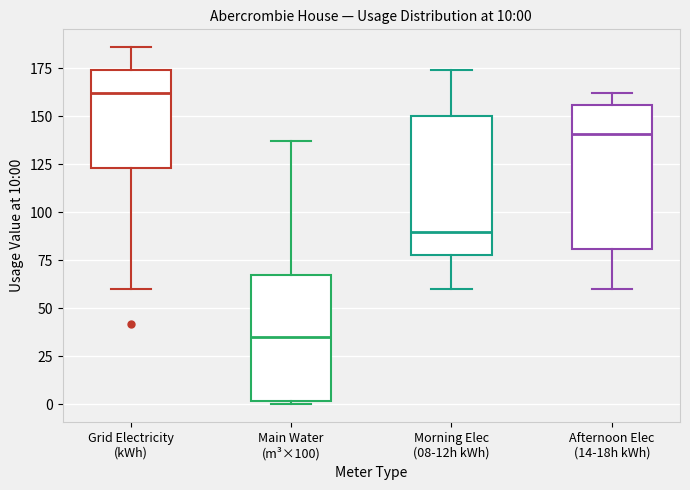

Which box's median line is the highest?

Grid Electricity (kWh)